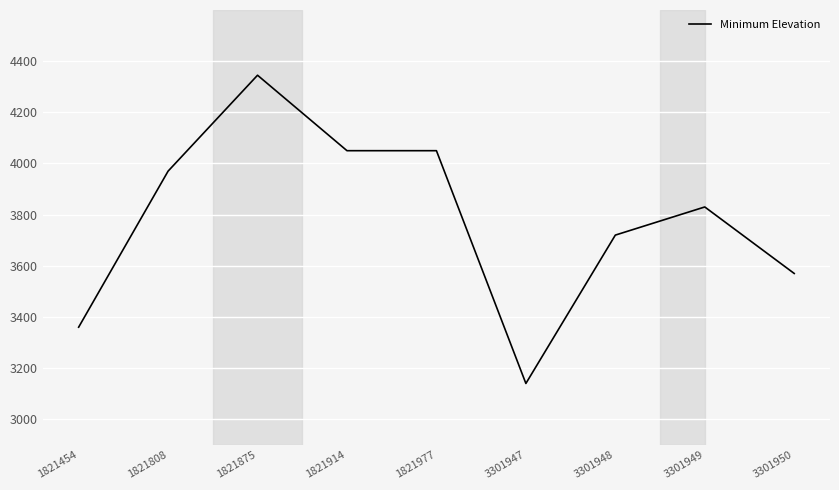

Between 1821808 and 1821875, which is larger?

1821875